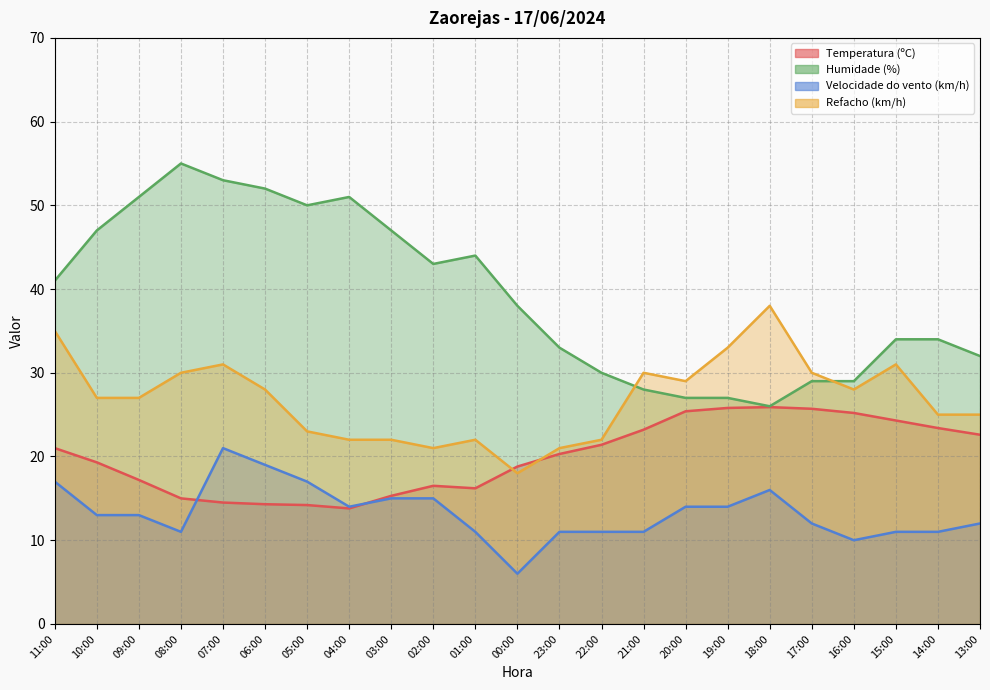

How many lines are shown in the chart?

4